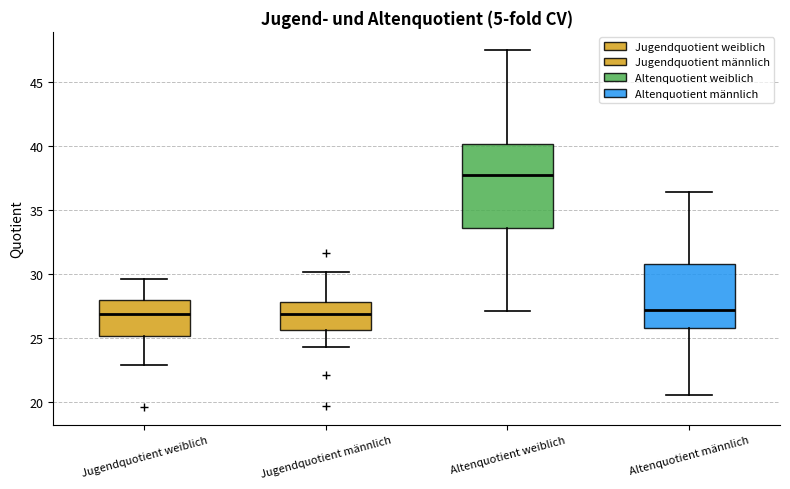

Reading left to right, read every box against the y-axis: the position of its median line, the range the box covers, and the ends of its whiskers. The values are not printed on the chart, so give them approximately, as read against the axis.

Jugendquotient weiblich: median 27.0, box 25.0 to 28.0, whiskers 23.0 to 29.5
Jugendquotient männlich: median 27.0, box 25.5 to 28.0, whiskers 24.5 to 30.0
Altenquotient weiblich: median 38.0, box 33.5 to 40.0, whiskers 27.0 to 47.5
Altenquotient männlich: median 27.0, box 26.0 to 31.0, whiskers 20.5 to 36.5